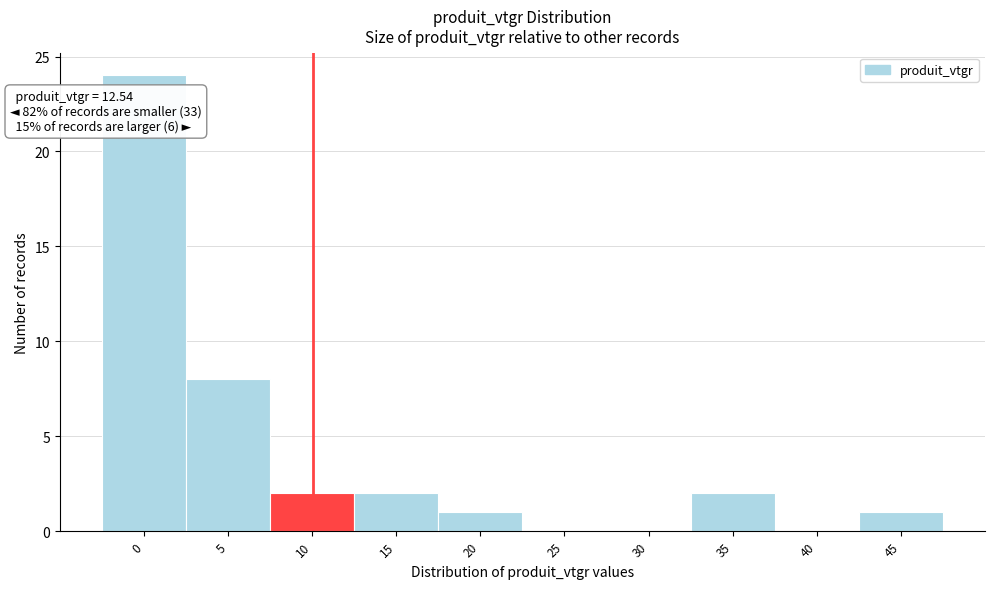

Reading right to left, what are all the values shown in this chart?

45=1	40=0	35=2	30=0	25=0	20=1	15=2	10=2	5=8	0=24